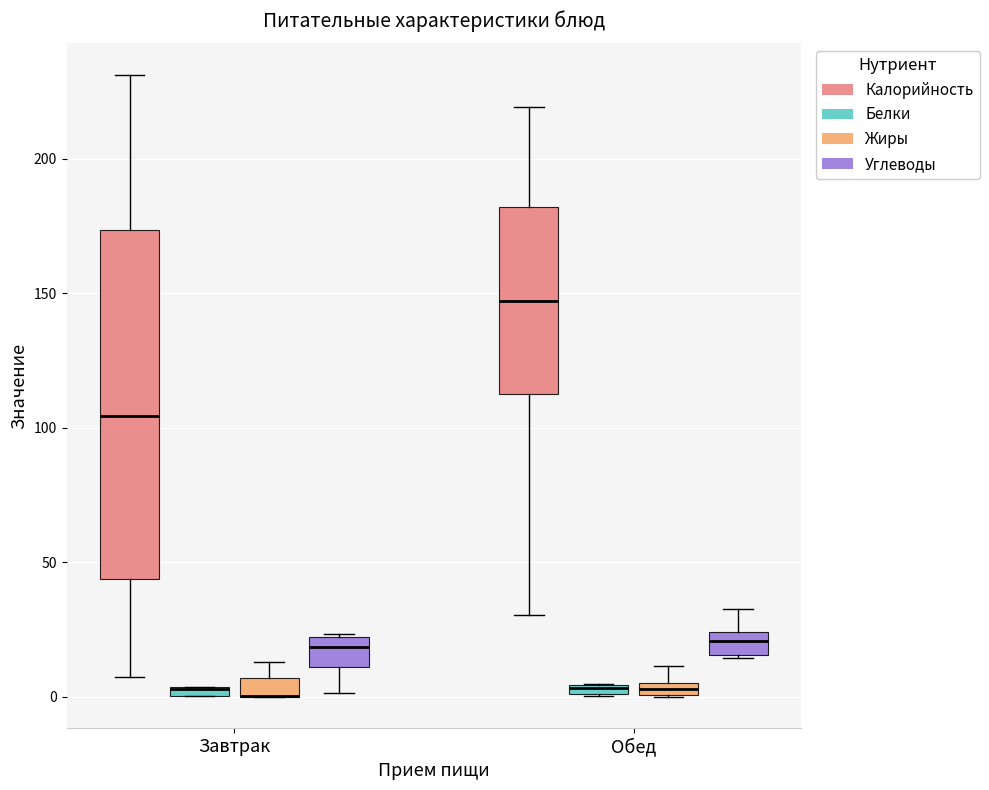

Comparing the boxes themselves (not the whiskers), which one is the tallest?

Завтрак (Калорийность)